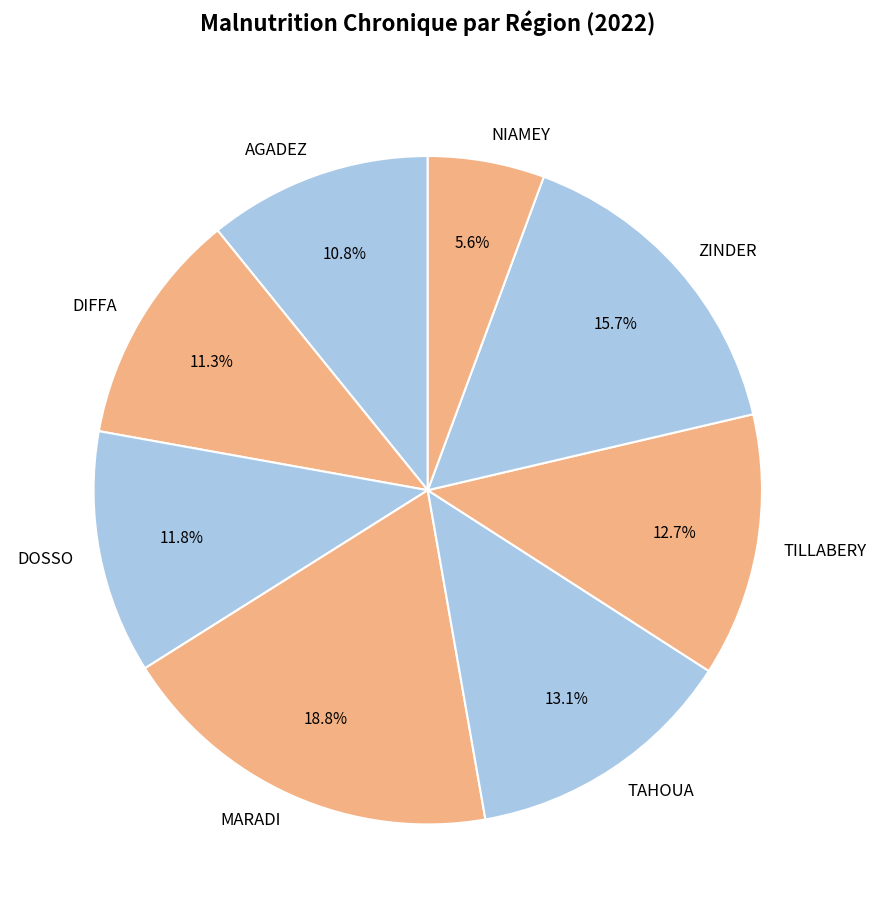

The TILLABERY slice represents 22% of the pie. True or false?

False